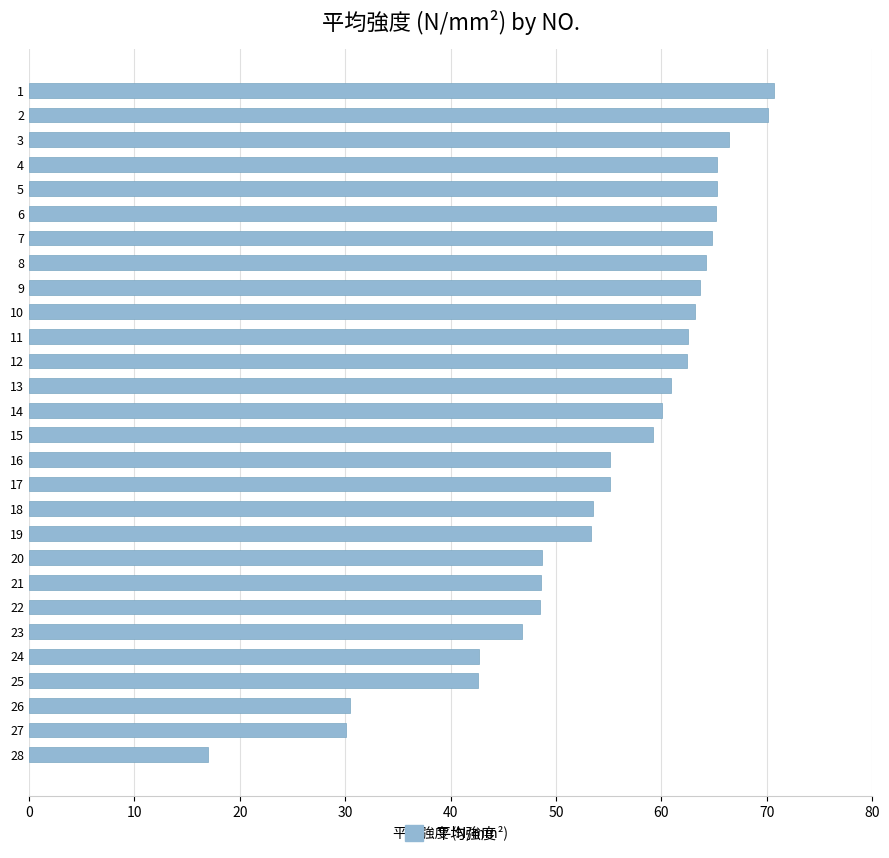

Is it true that the value at 15 is 59.2?

True